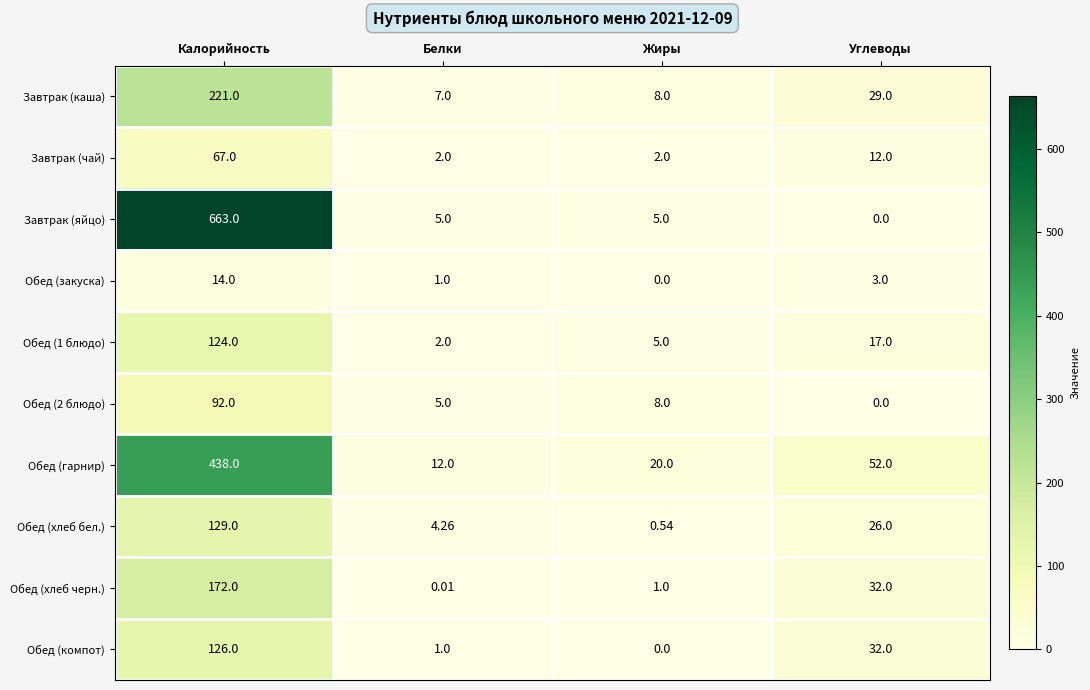

How many series are shown in this chart?

10